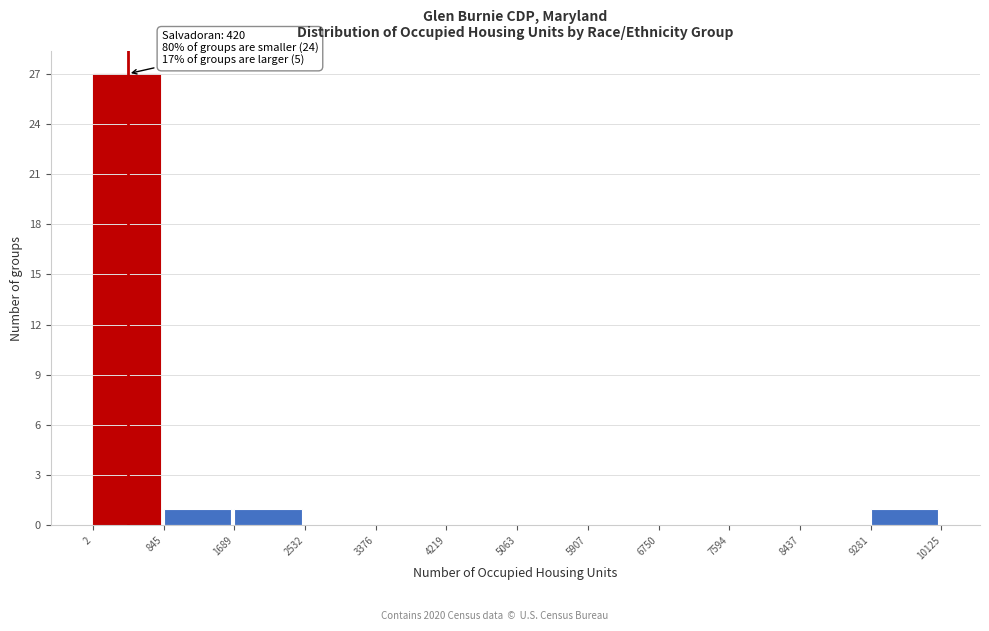

Over which range of the x-axis is the bar tallest?

2 to 845